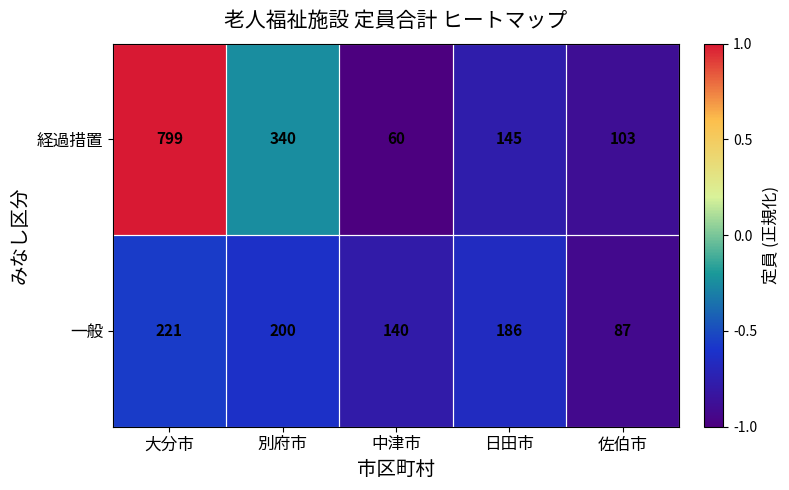

Rank the series at 佐伯市 from lowest to highest value.

一般, 経過措置